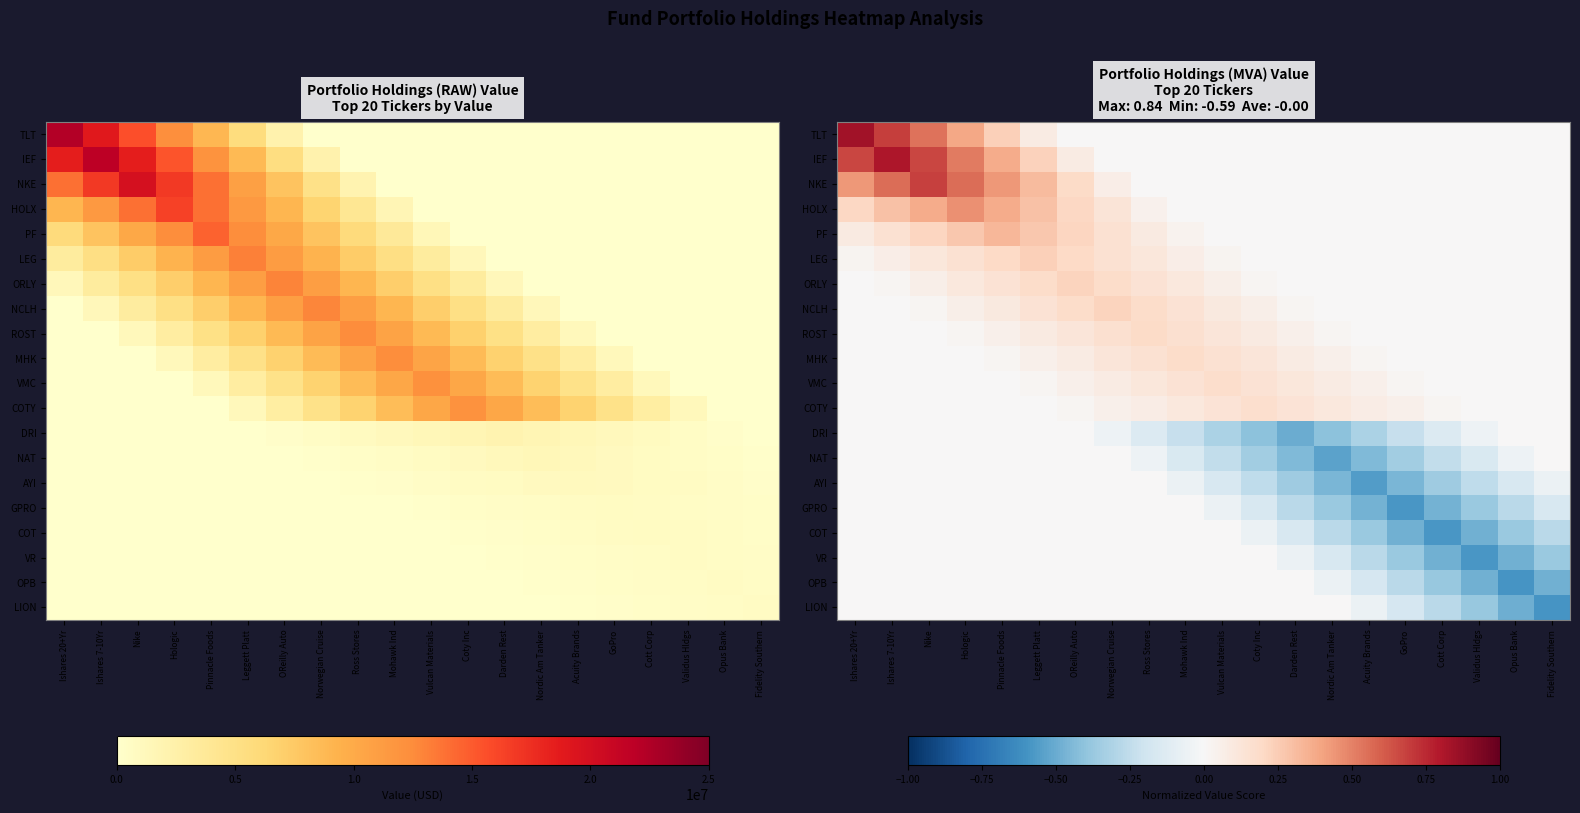

What is the greatest value displayed?

0.8